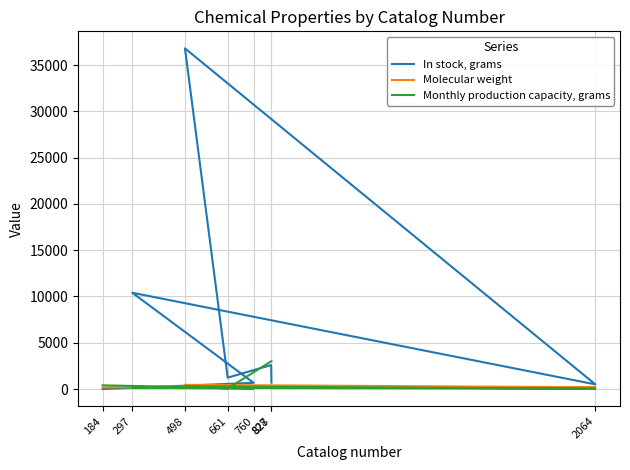

How many lines are shown in the chart?

3